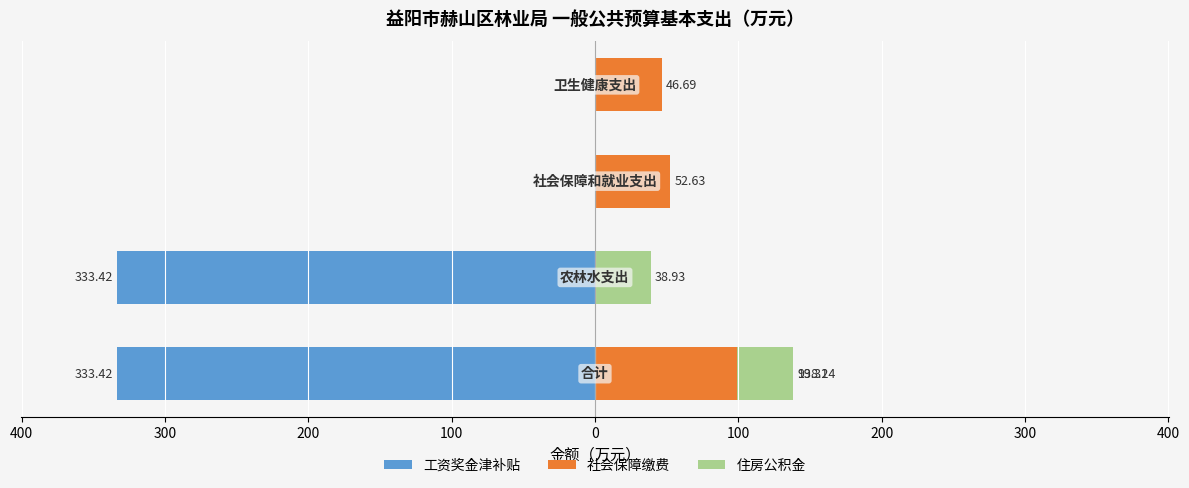

What is the average value of the 住房公积金 series?

19.5